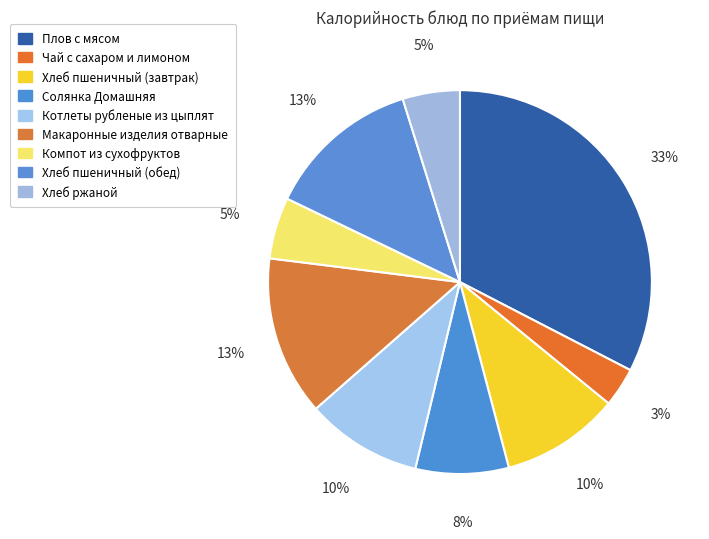

Count the number of slices in the pie.

9